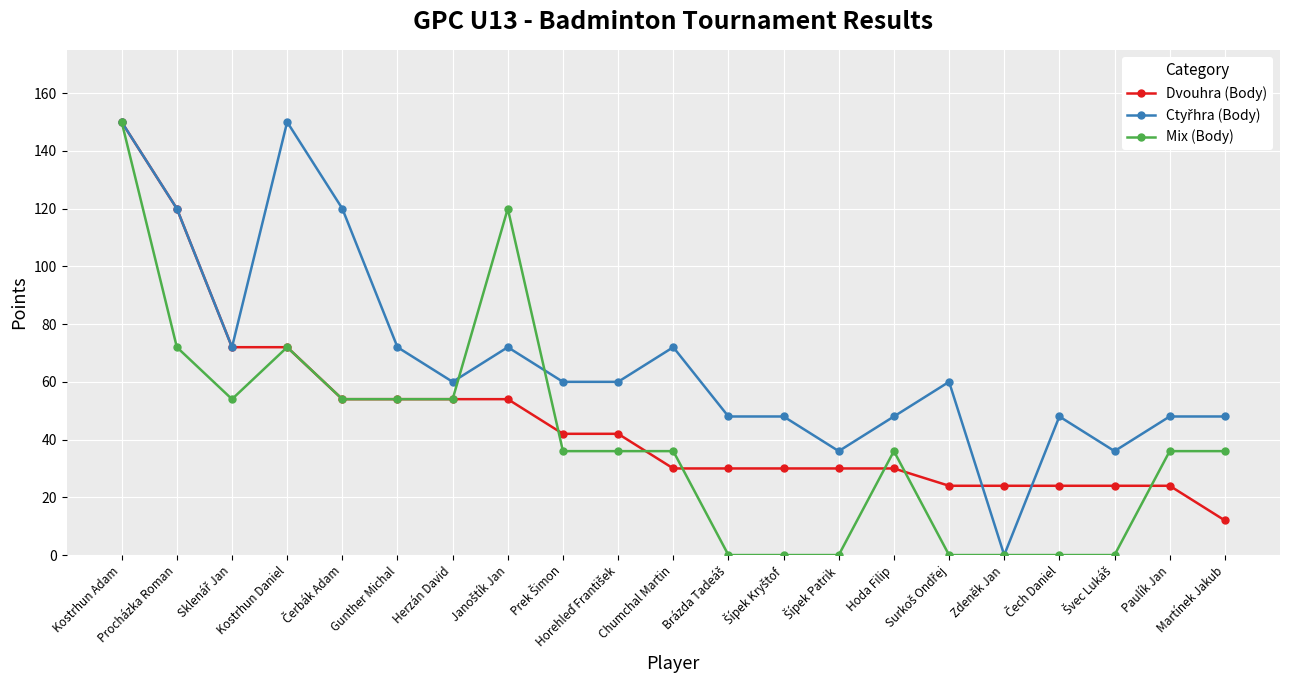

True or false: Mix (Body) has more than 1 points higher than both neighbors.

True